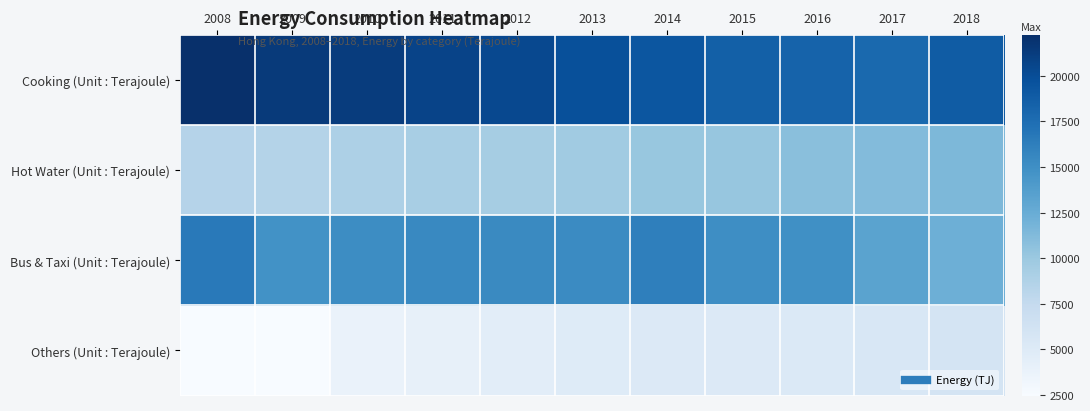

How many data points does each series have?

11